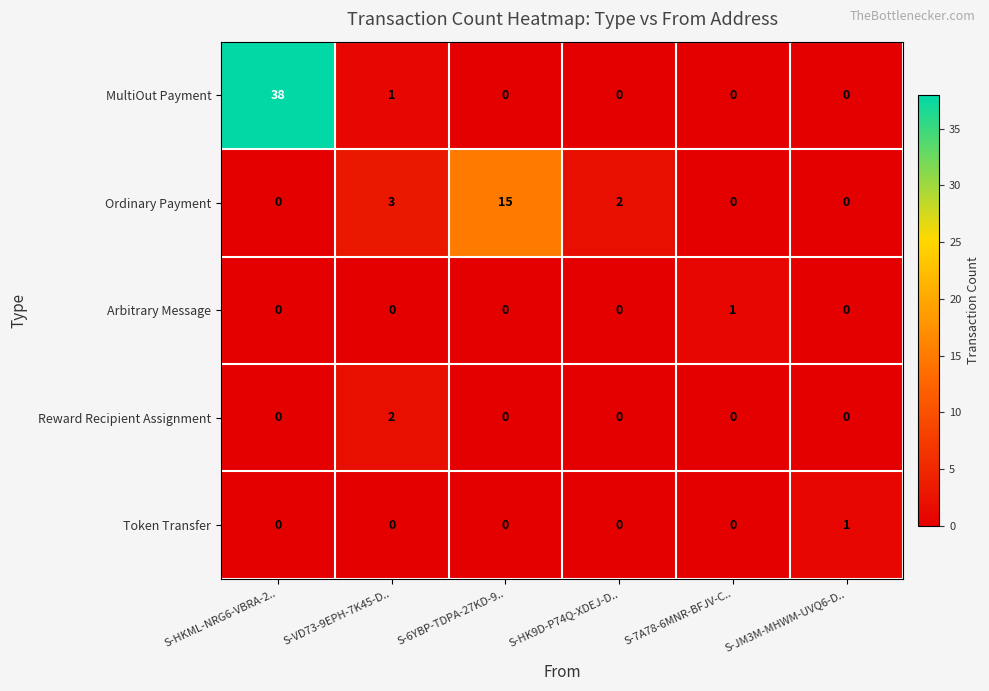

What is the spread (max minus min) of values at S-6YBP-TDPA-27KD-9..?

15